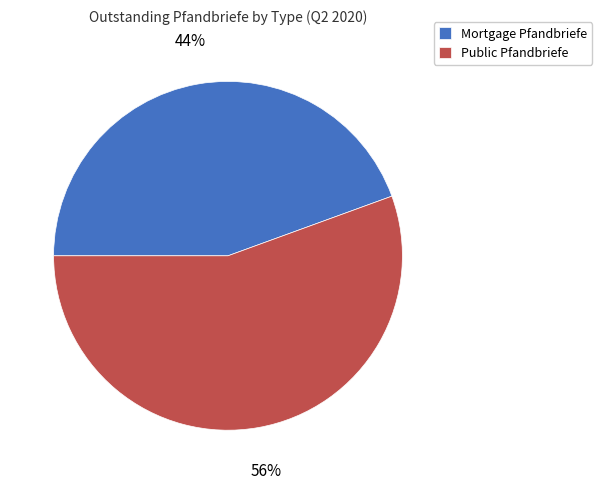

Which category accounts for the majority?

Public Pfandbriefe